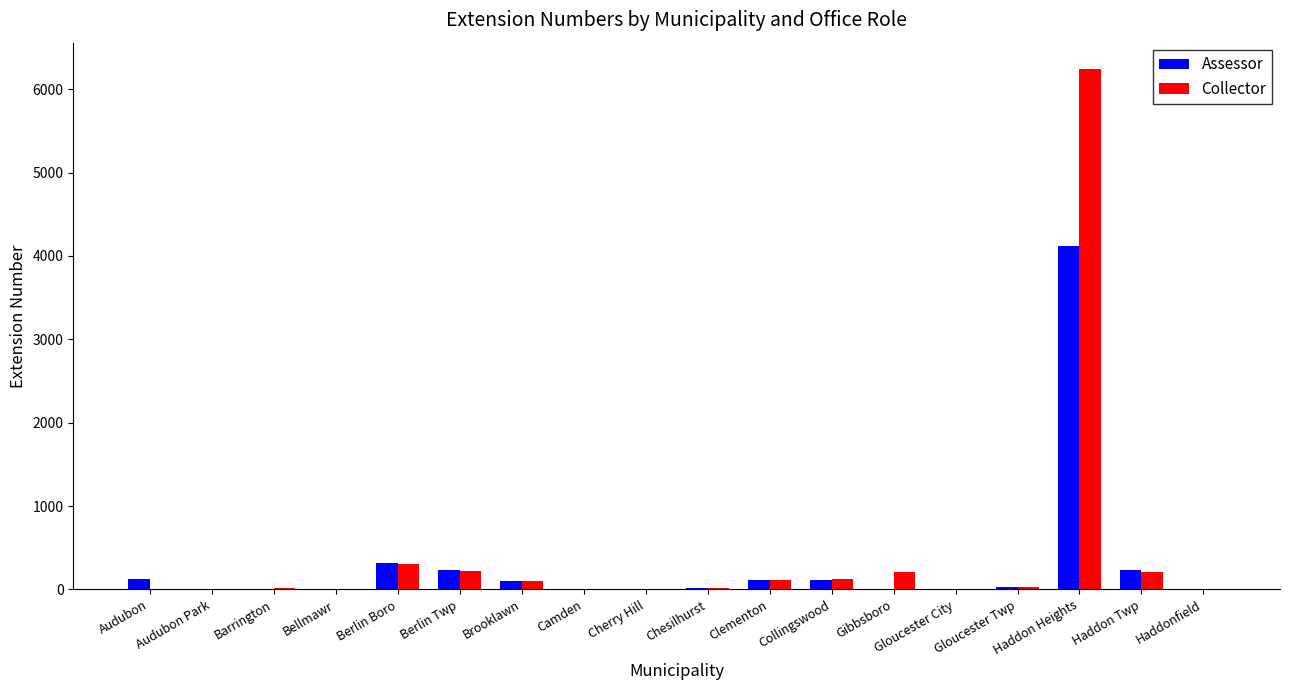

Which series has the widest spread of values?

Collector